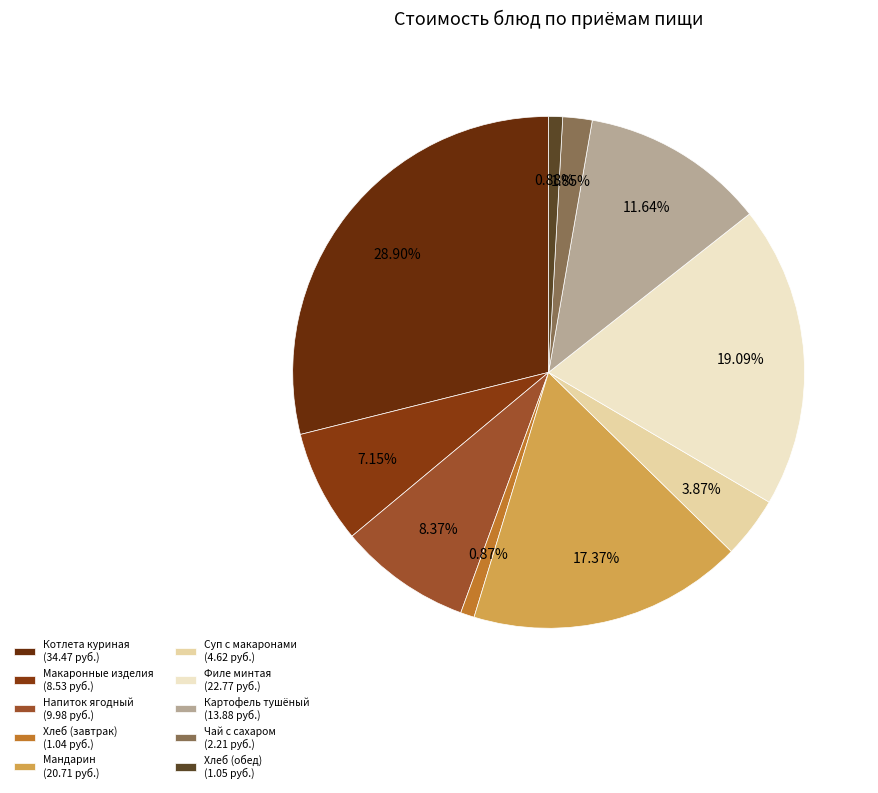

Rank the categories by value from lowest to highest.

Хлеб ржано-пшеничный (завтрак), Хлеб ржано-пшеничный (обед), Чай с сахаром, Суп с макаронными изделиями, Макаронные изделия отварные с маслом, Напиток ягодный (из компотной смеси), Картофель тушеный по-домашнему, Фрукт свежий (мандарин), Филе минтая запечённое, Котлета рубленая из бройлер-цыплят